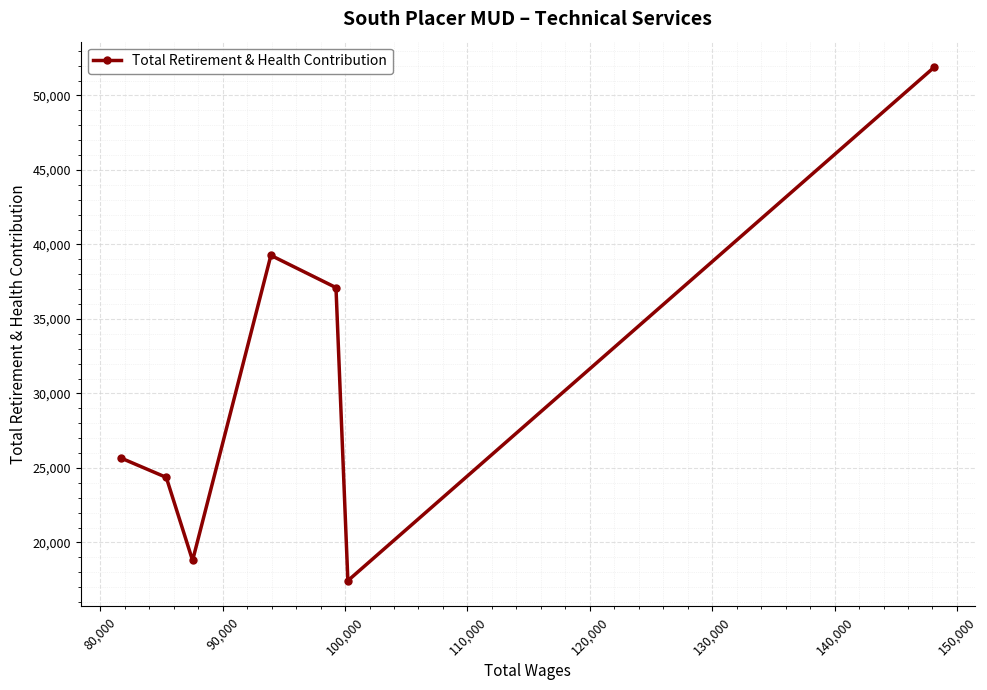

What is the difference between the maximum and minimum values?

34453